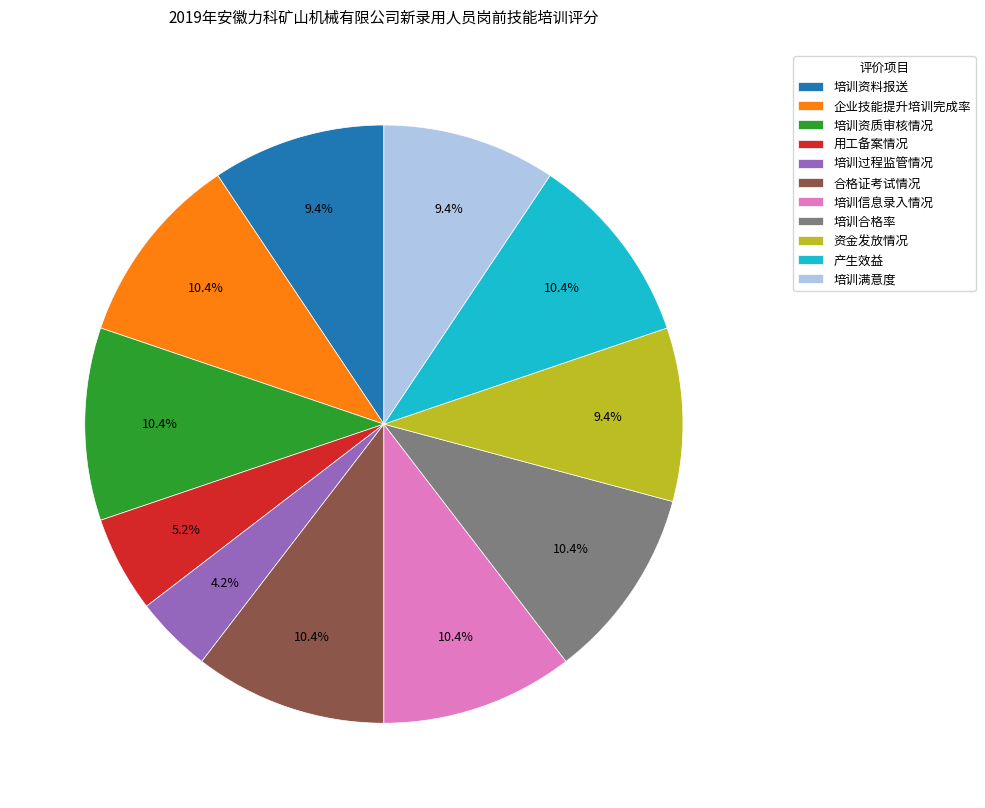

Which category has the smallest portion of the pie?

培训过程监管情况